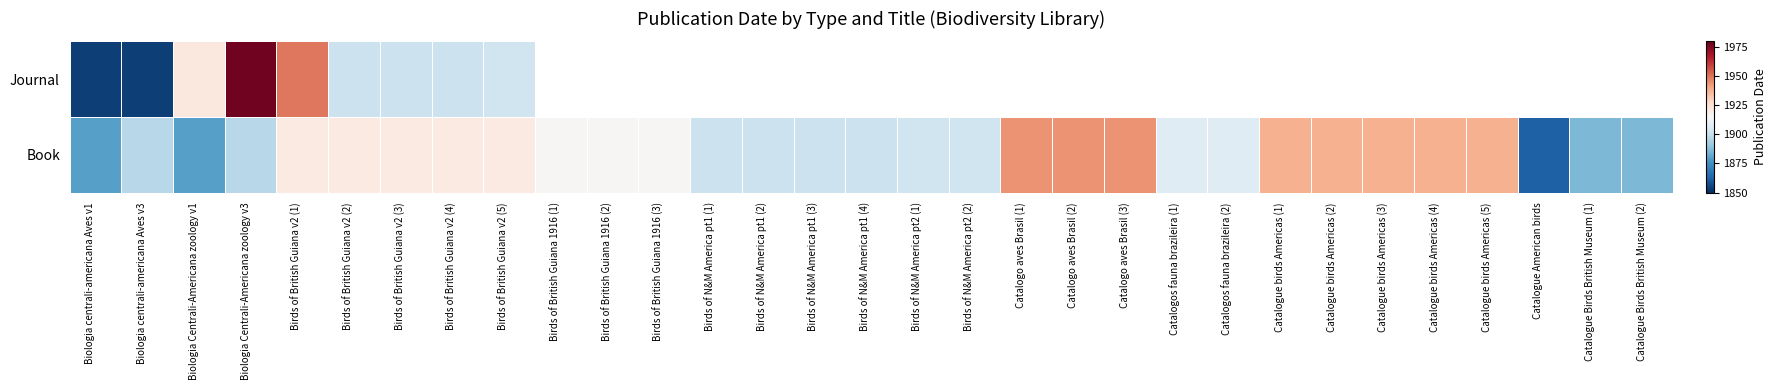

At how many categories does at least one series exceed 1906?

20